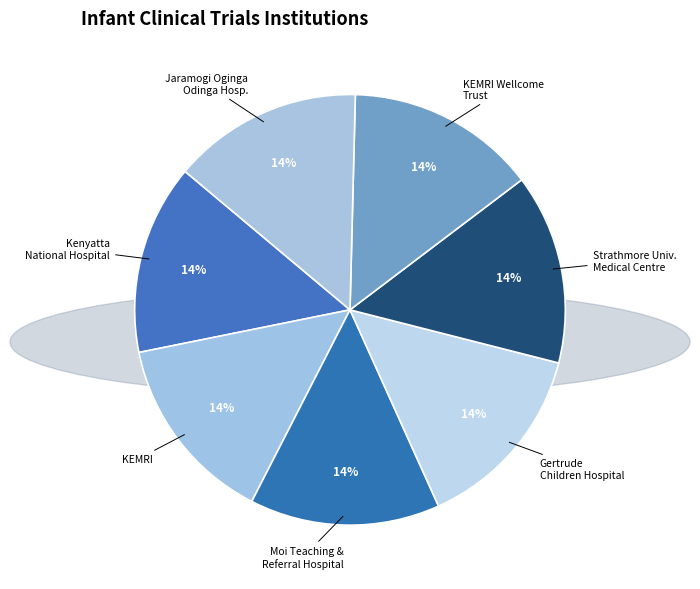

Approximately how many times larger is the value at Strathmore Univ. Medical Centre compared to KEMRI Wellcome Trust?

1.0